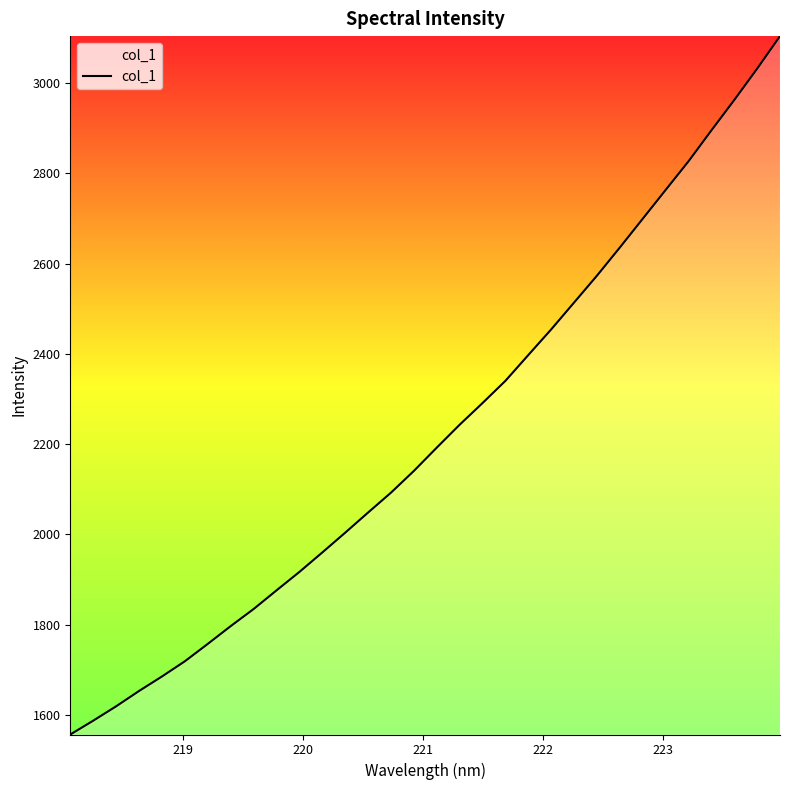

What is the greatest value displayed?

3103.9